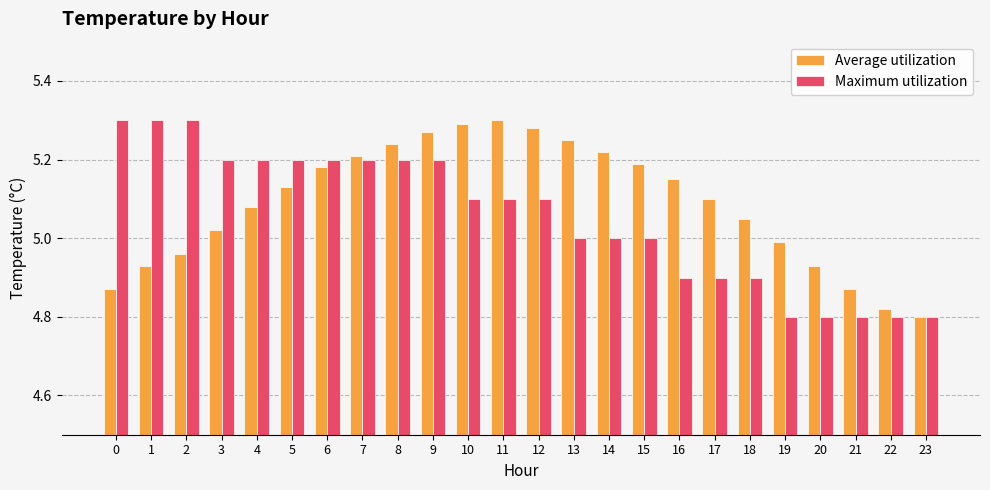

Which series has the largest total across all categories?

Average utilization